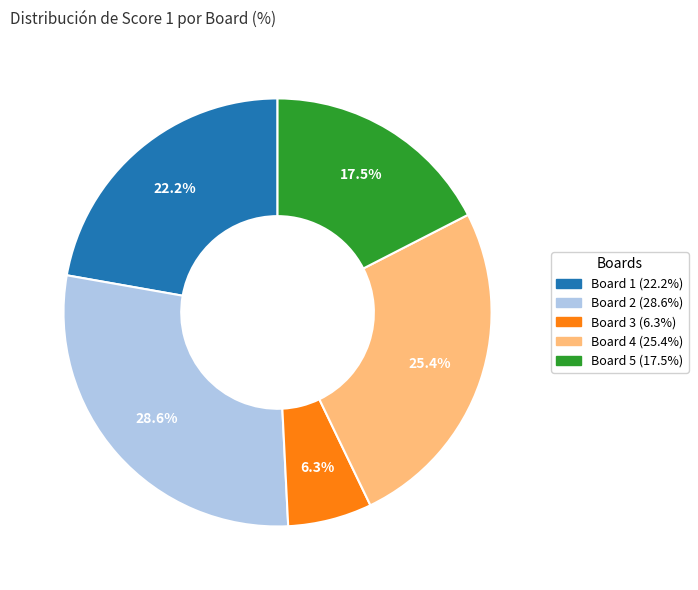

Is there a majority slice in this chart?

No